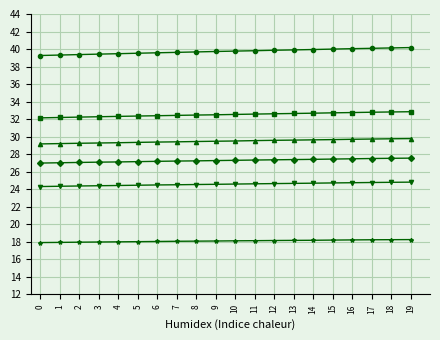

What is the smallest value displayed?

17.9